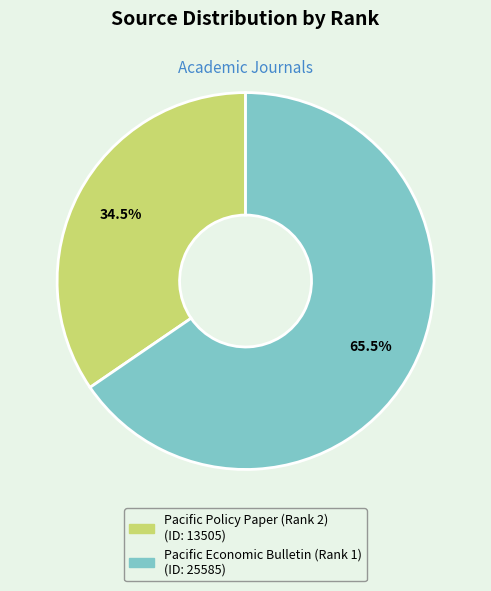

What is the smallest slice in the pie chart?

Pacific Policy Paper (Rank 2)